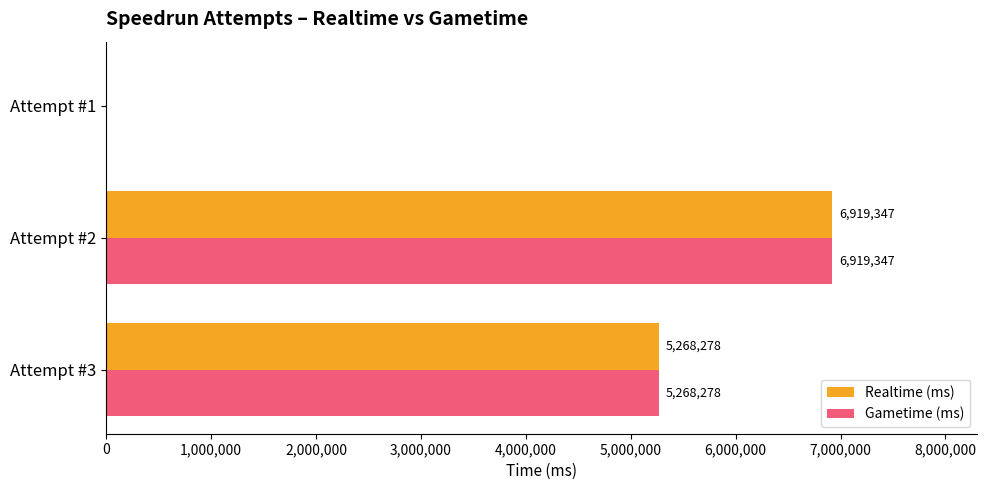

The value of Realtime (ms) at Attempt #1 is 0. True or false?

True